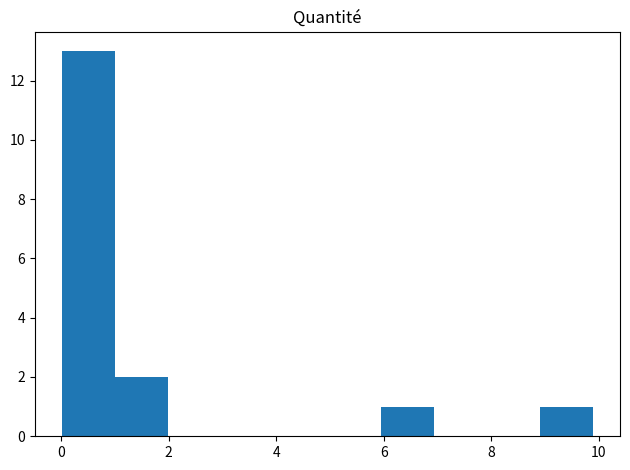

Reading left to right, list every bar in this chart as the range it spans on the x-axis followed by its height. Neither the bar edges nor the heights are printed on the chart, so give them approximately, as read against the axes.

0 to 1: 13
1 to 2: 2
2 to 3: 0
3 to 4: 0
4 to 5: 0
5 to 6: 0
6 to 7: 1
7 to 8: 0
8 to 9: 0
9 to 10: 1